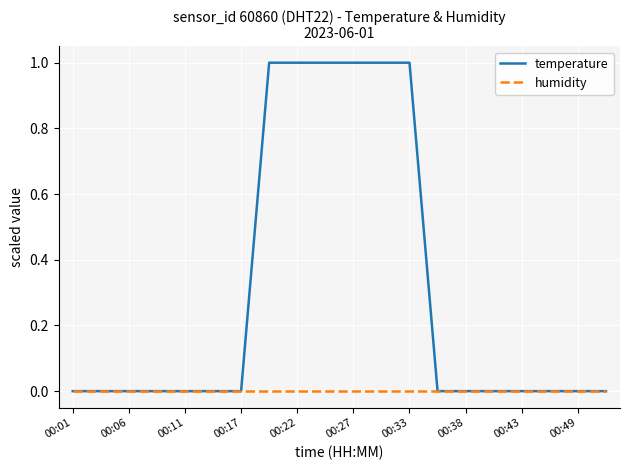

Which series has the widest spread of values?

temperature